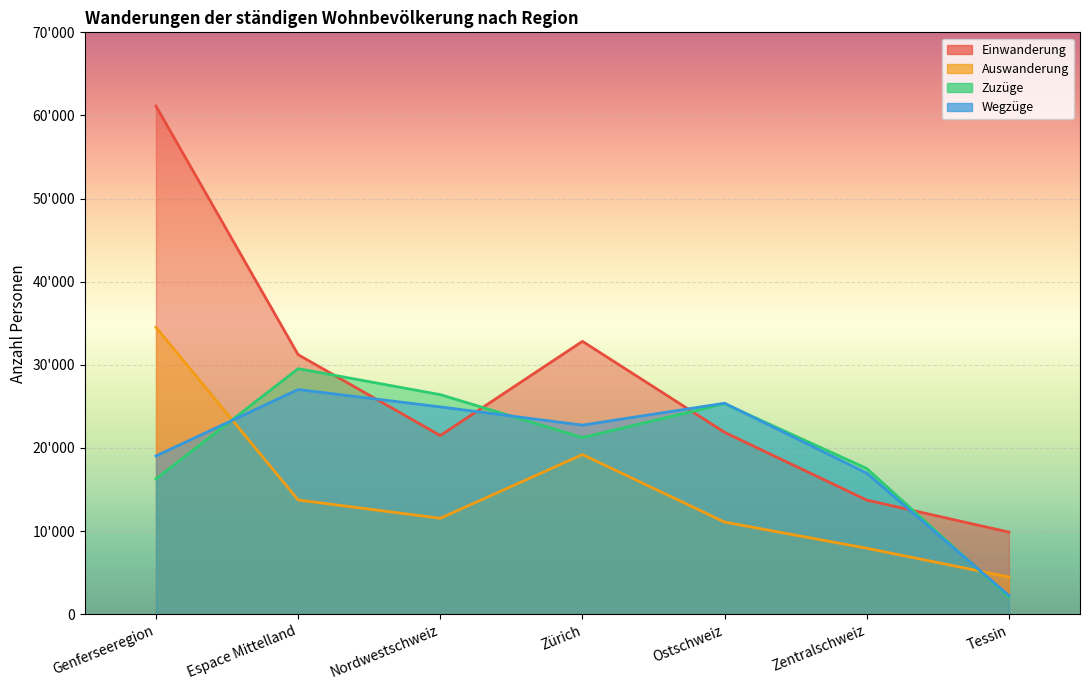

What is the difference between the highest and lowest values at Ostschweiz?

14304